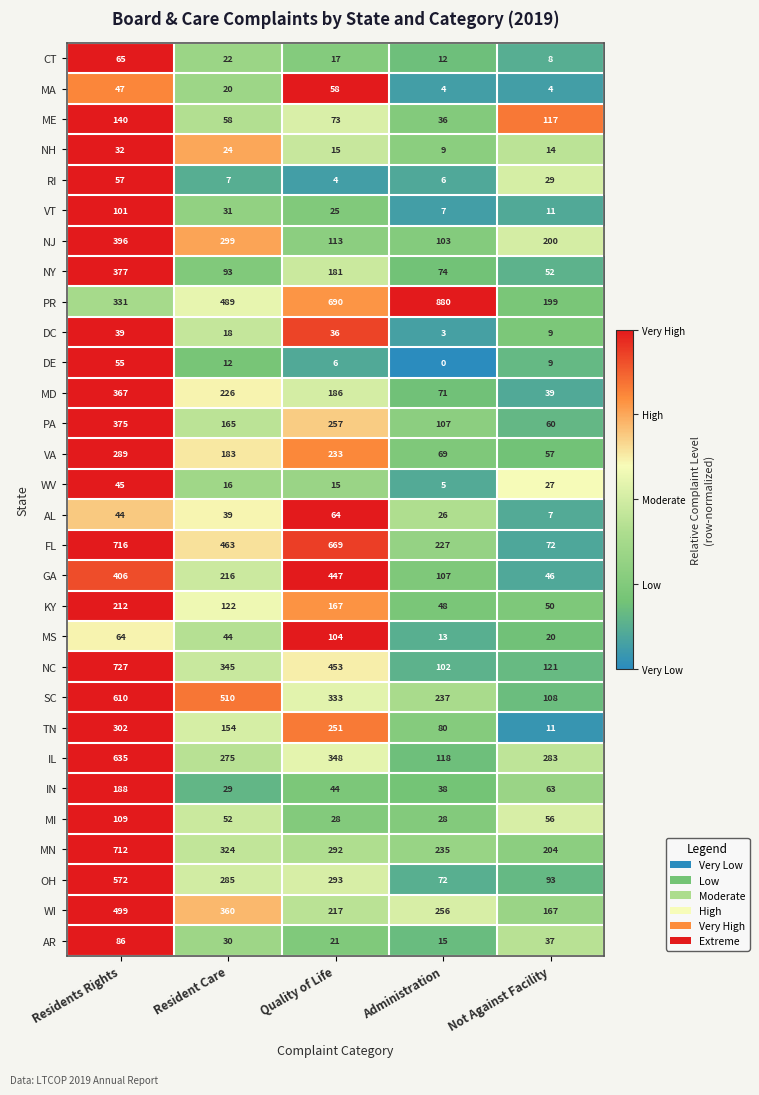

Which series has the widest spread of values?

PR